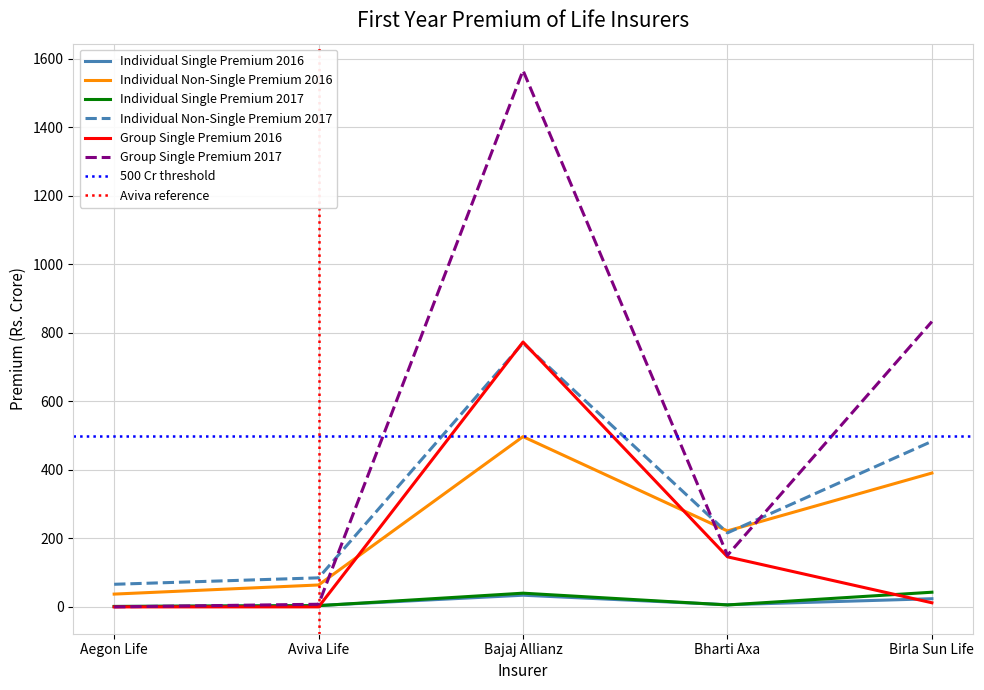

Which category has the lowest value across all series?

Aegon Life